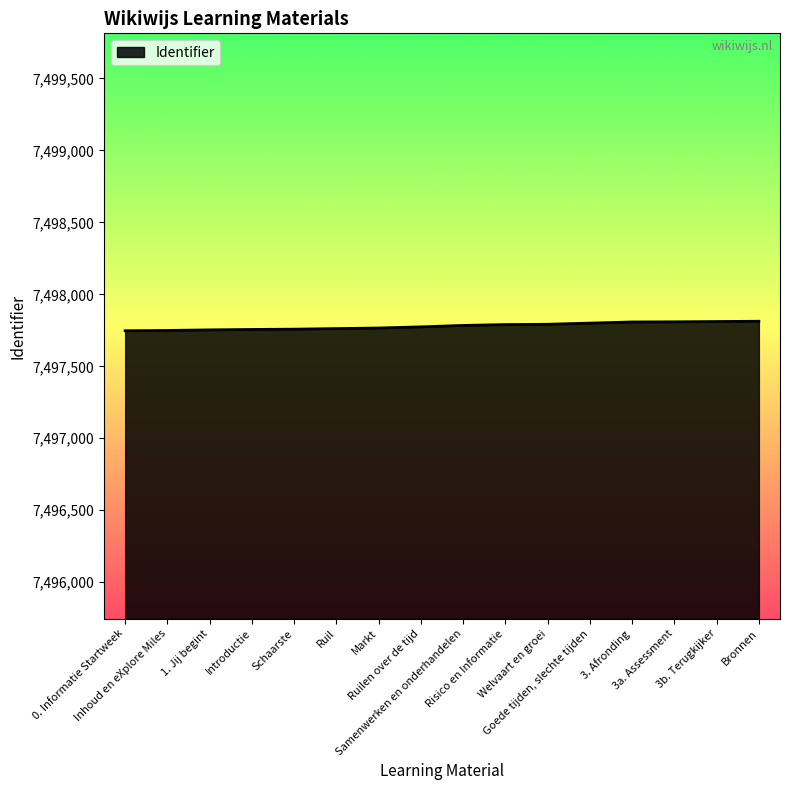

What is the maximum value shown in the chart?

7497813